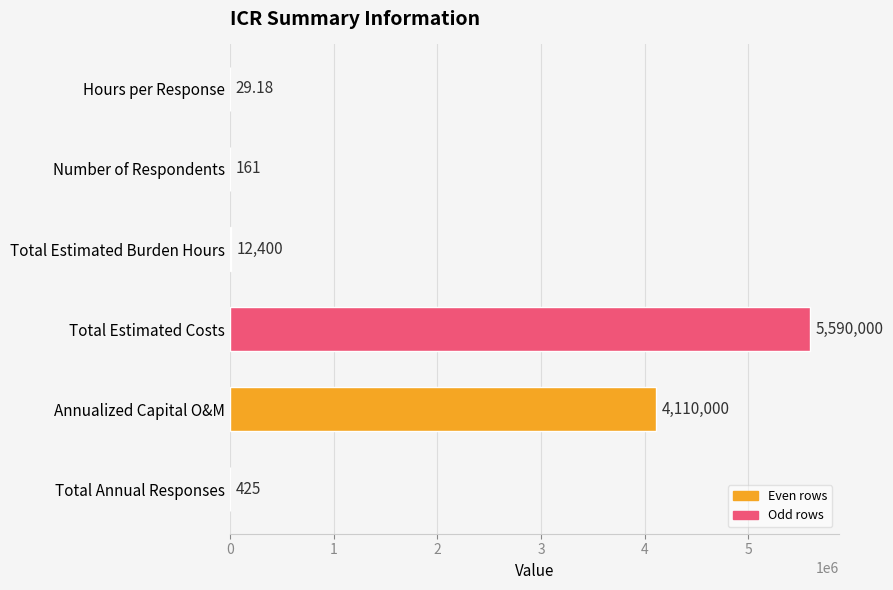

What is the change in value from Number of Respondents to Annualized Capital O&M?

+4109839.0